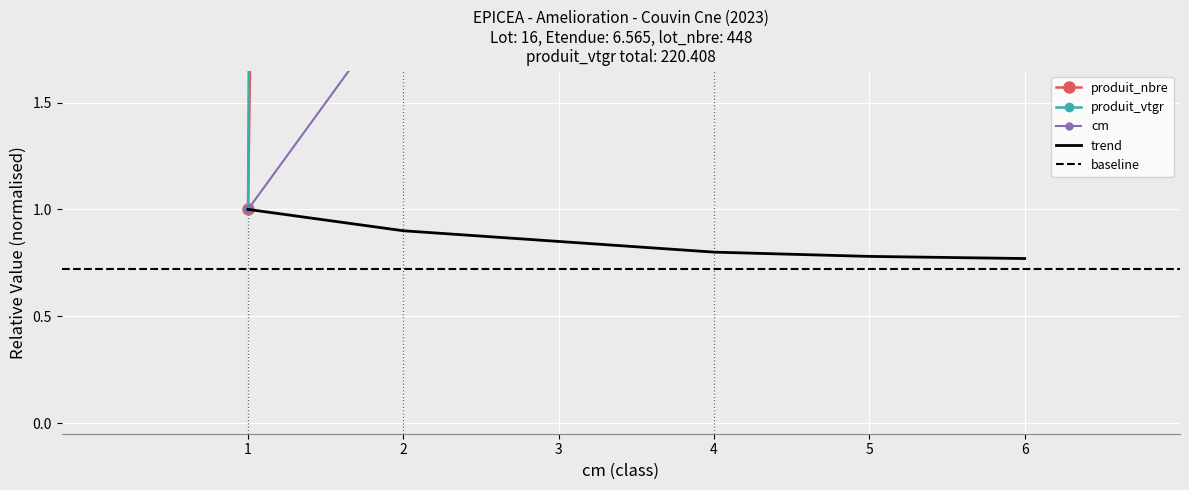

What is the value of the produit_vtgr point at the 2nd from the left?

144.8